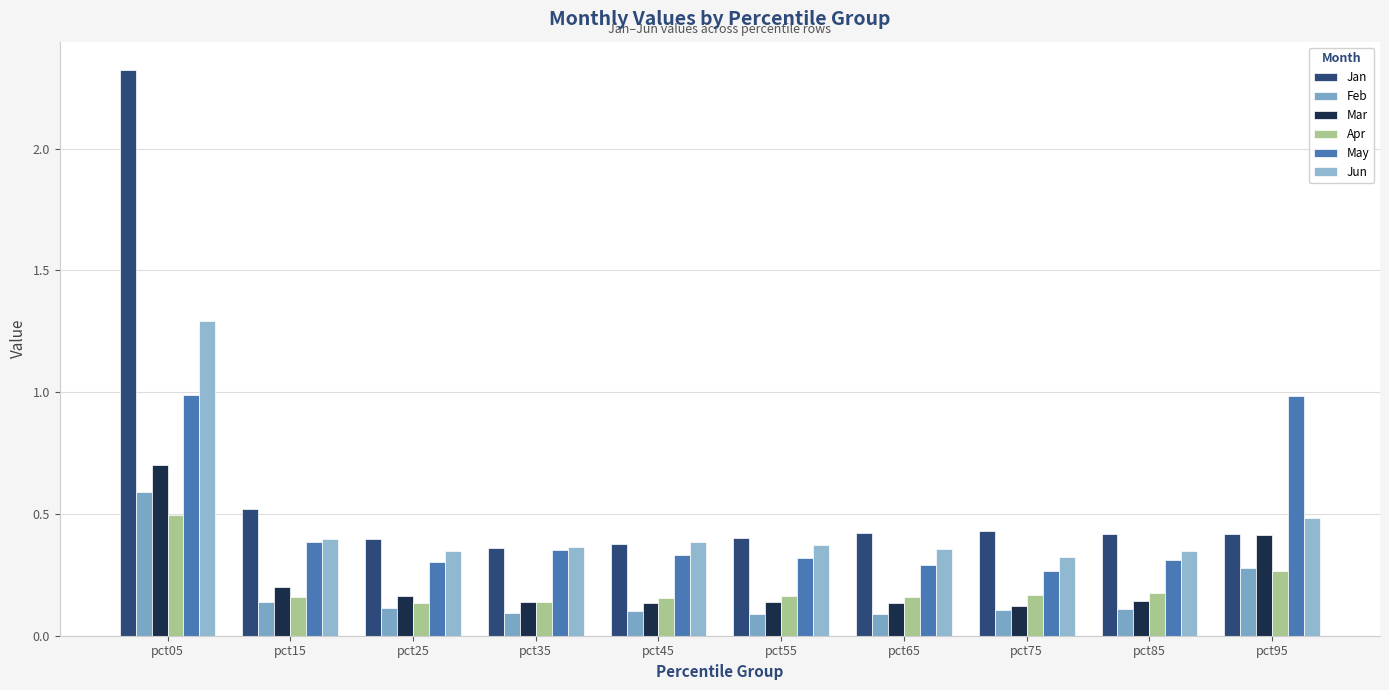

Is it true that Jun equals 0.4 at pct15?

True